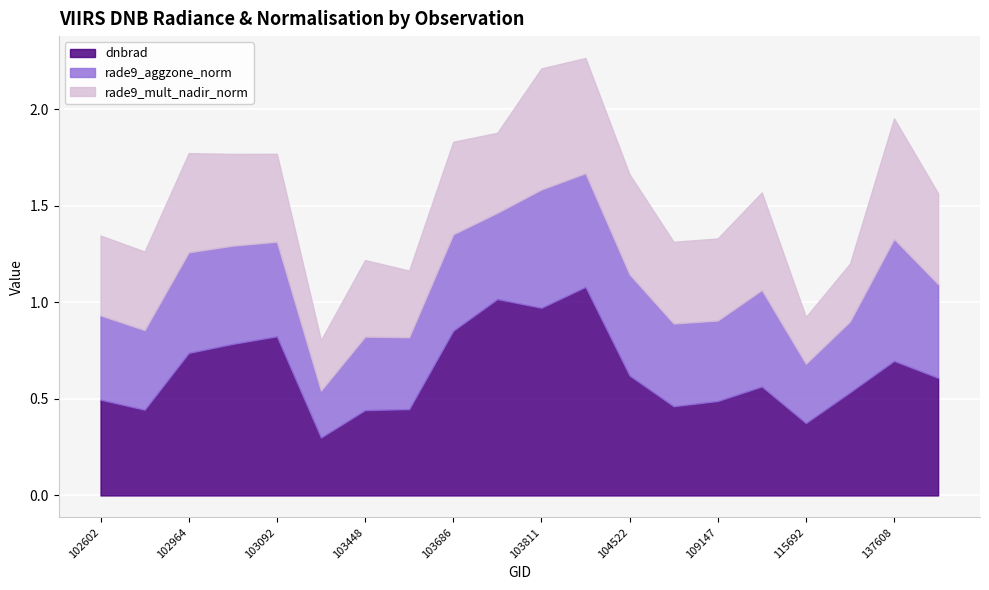

Is the value of rade9_aggzone_norm at 132023 greater than the value of dnbrad at 109147?

No